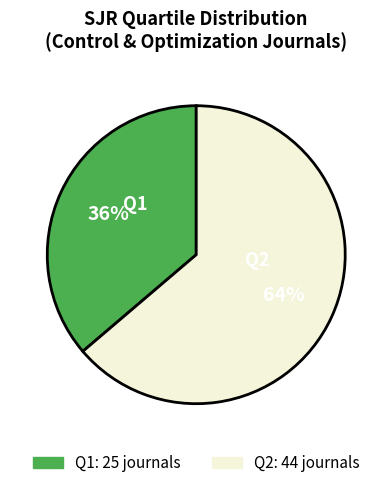

Is there any slice that represents more than half of the pie?

Yes